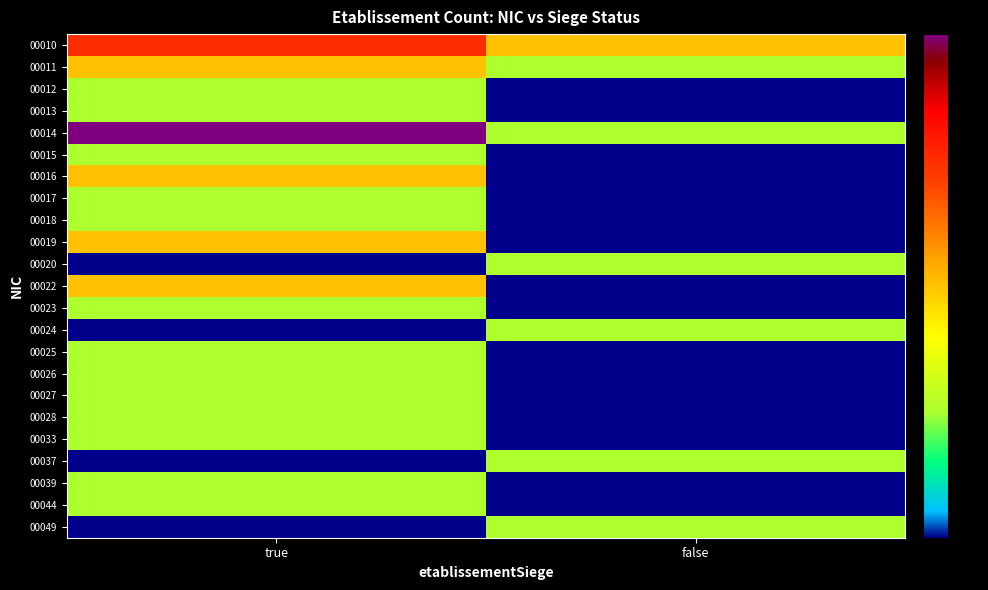

Which series has the largest total across all categories?

00010